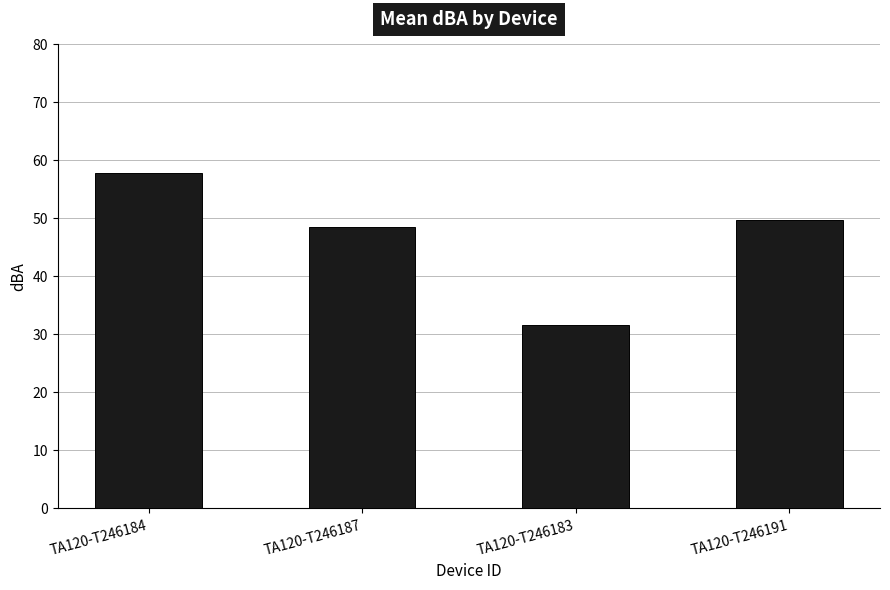

How many data points are less than 49?

2